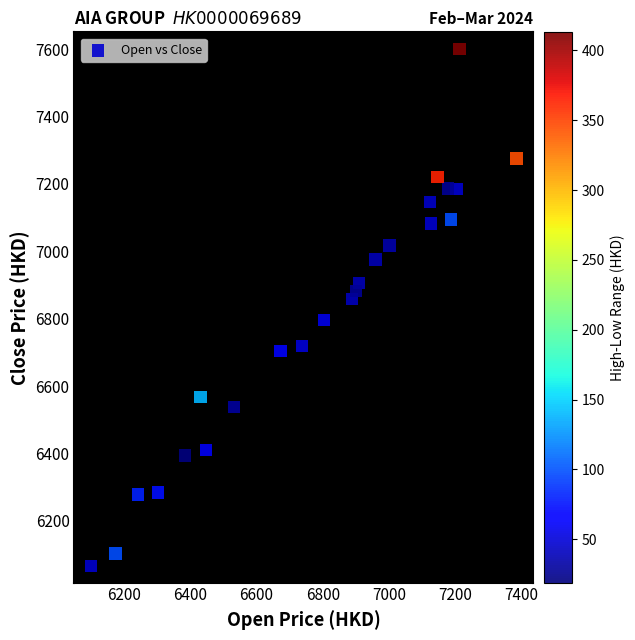

What is the range of X values (max minus min)?

1284